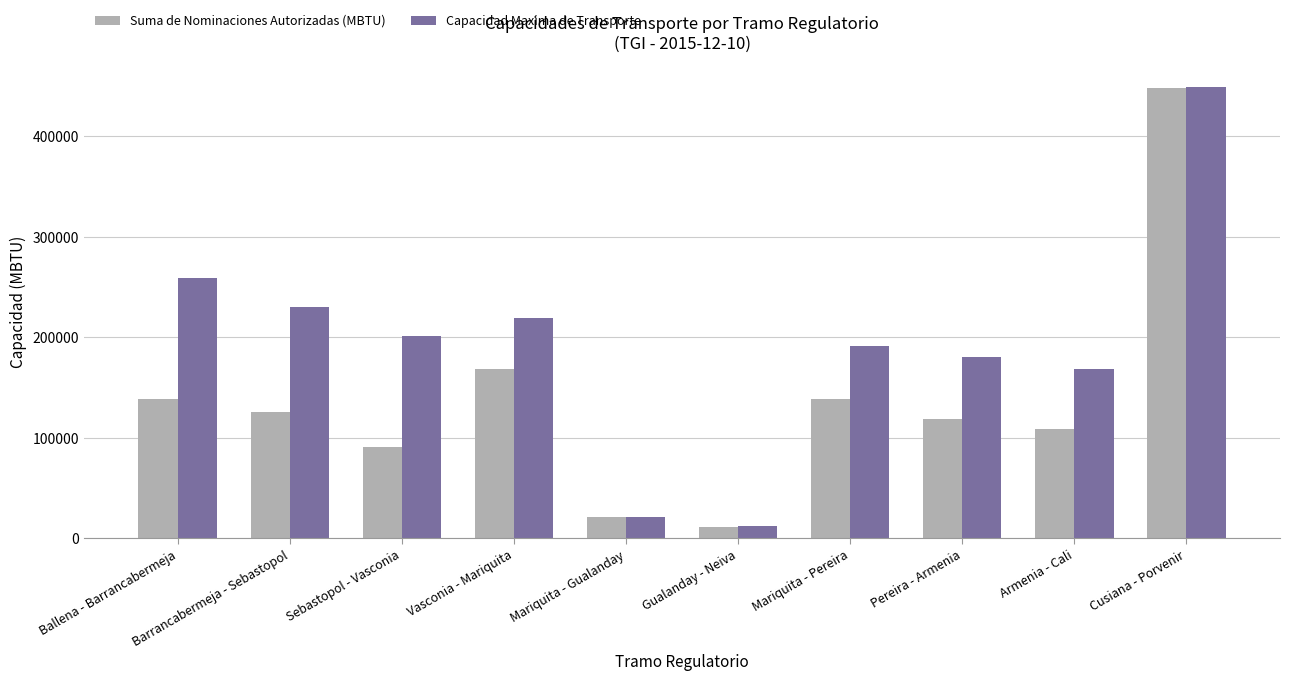

List the series in order of their overall mean, highest first.

Capacidad Maxima de Transporte, Suma de Nominaciones Autorizadas (MBTU)